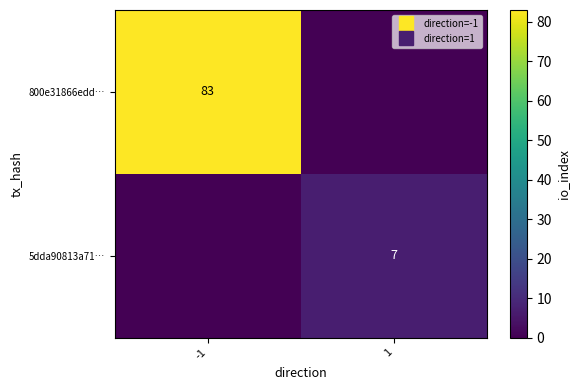

Is it true that 5dda90813a71… equals 0 at -1?

True